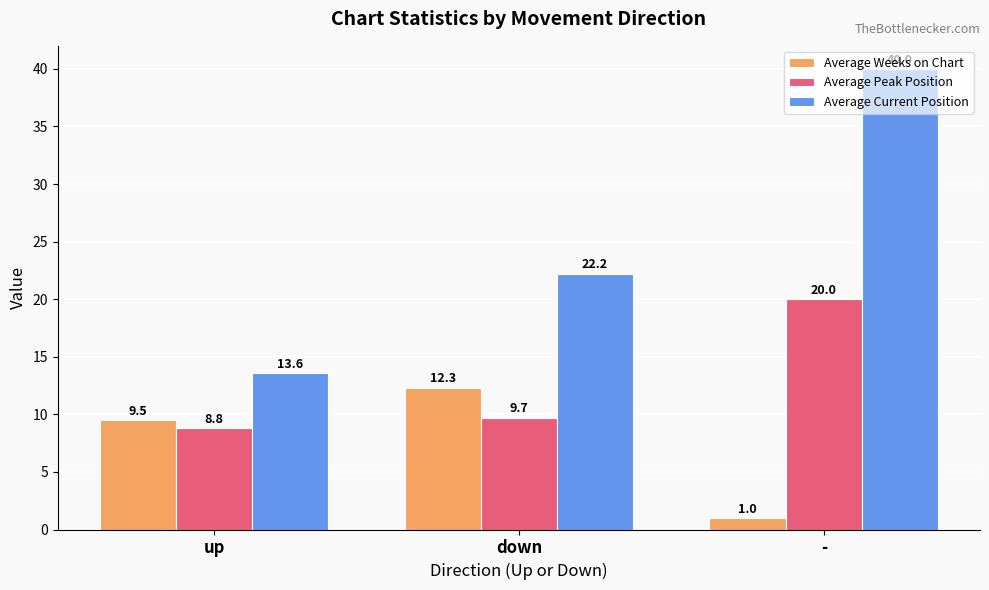

Rank the categories by Average Peak Position value from highest to lowest.

-, down, up